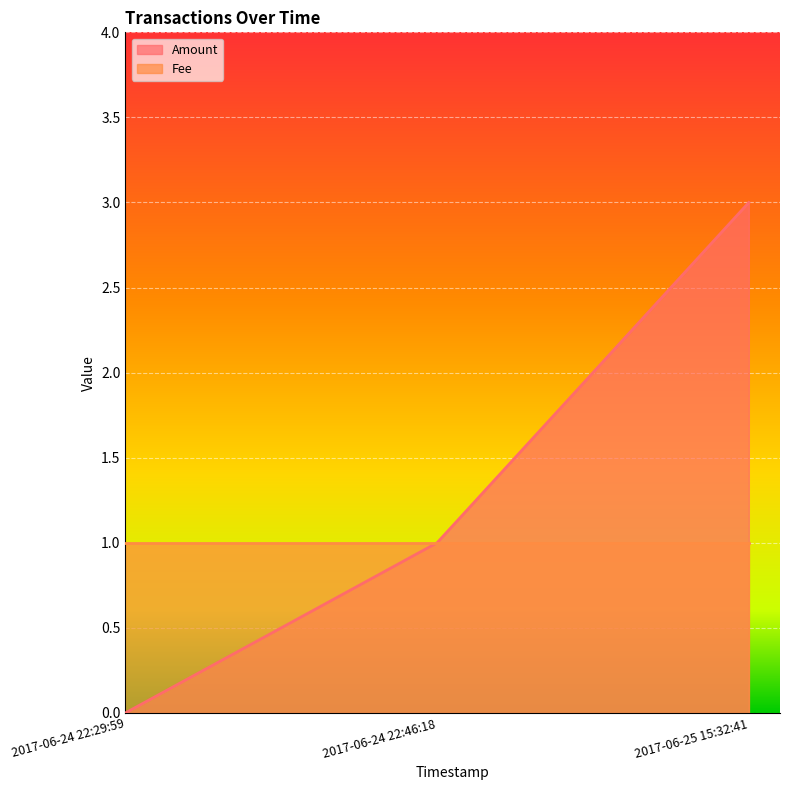

List the labels in order of value, smallest first.

2017-06-24 22:29:59, 2017-06-24 22:46:18, 2017-06-25 15:32:41